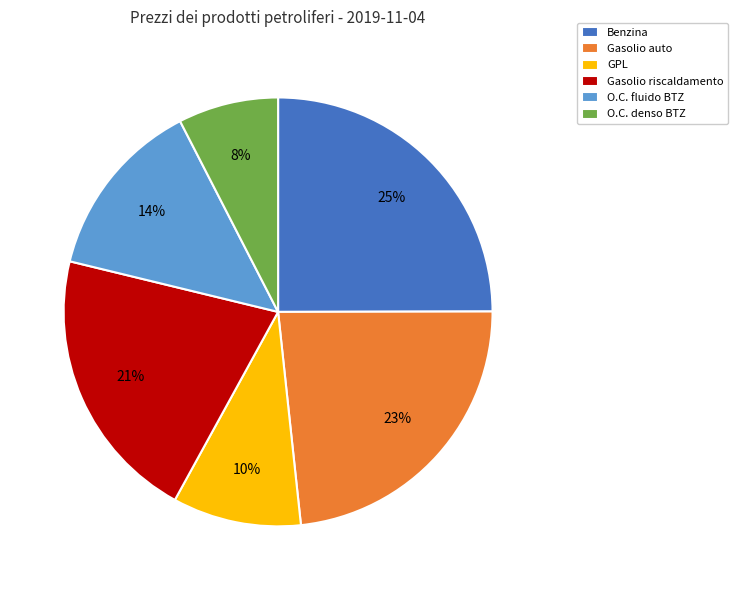

The Gasolio auto slice represents 23% of the pie. True or false?

True